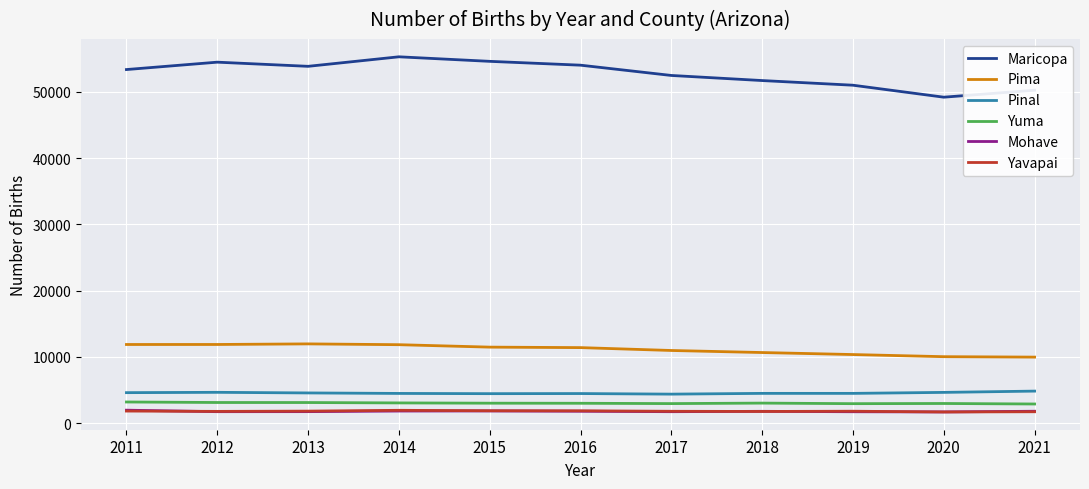

Which series has the widest spread of values?

Maricopa